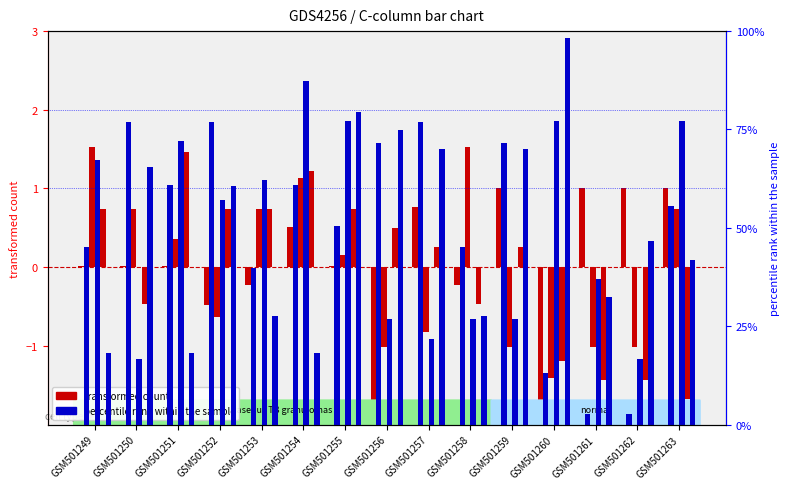

True or false: C2 has a value of 67.5 at GSM501253.

False